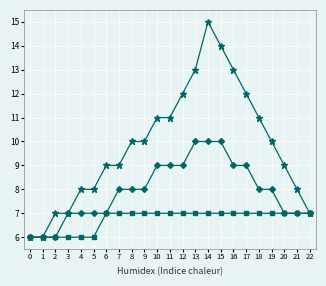

What is the minimum value shown in the chart?

6